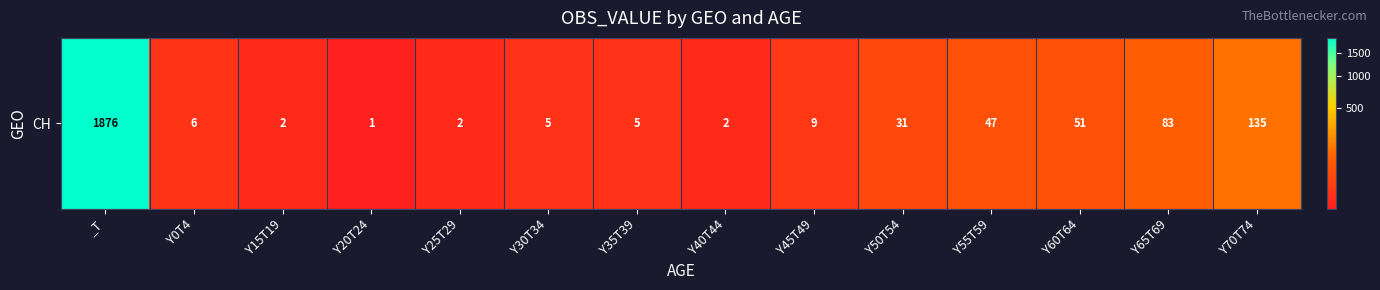

Where does the data first go above 9?

_T